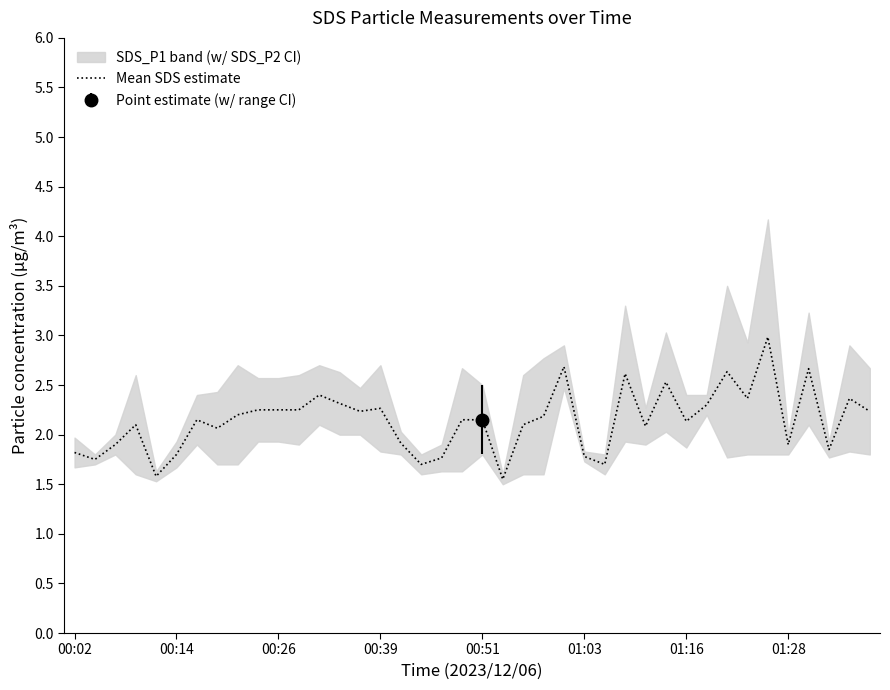

What is the smallest value displayed?

1.6